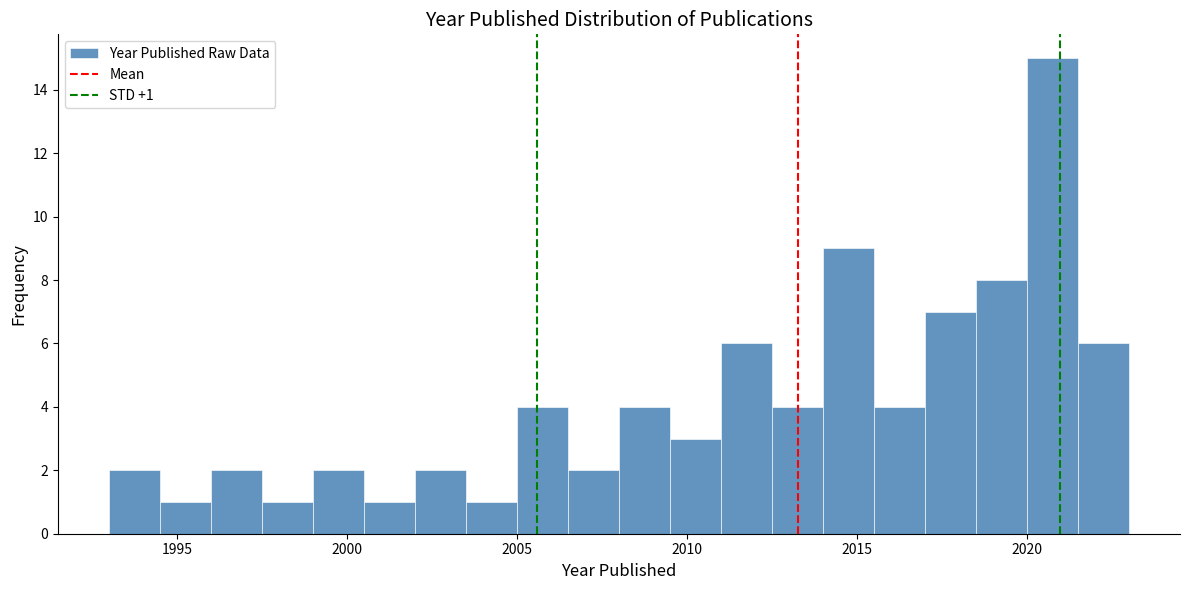

Read against the x-axis, roughly where is the centre of the tallest bar?

2021.0